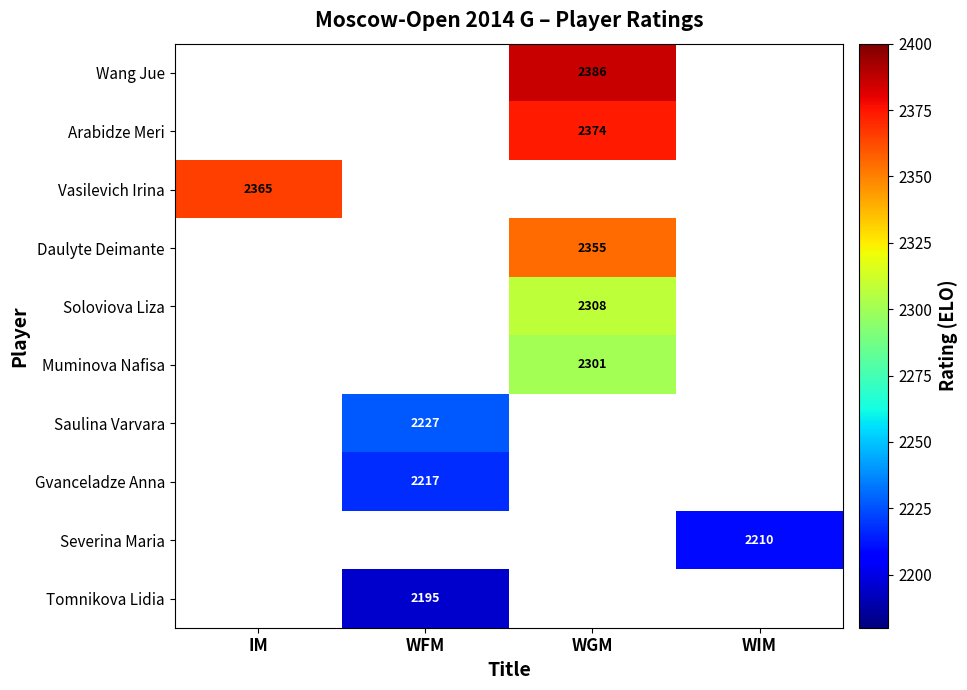

Is it true that Daulyte Deimante equals 931 at WGM?

False